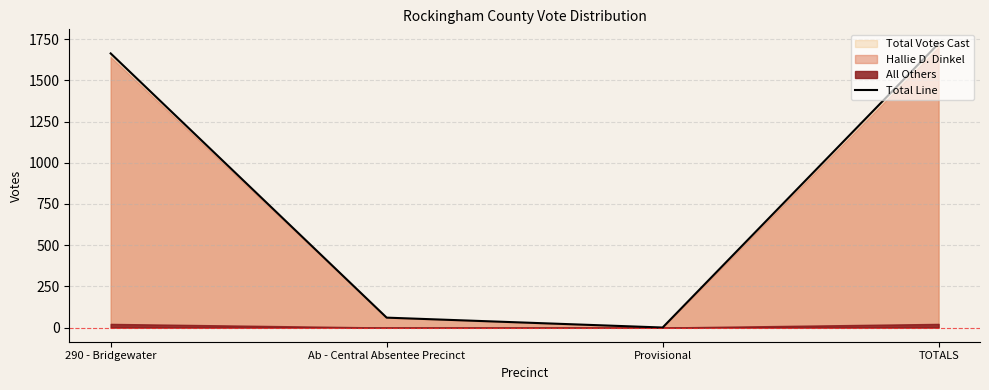

Where is the first local minimum for Total Line?

Provisional